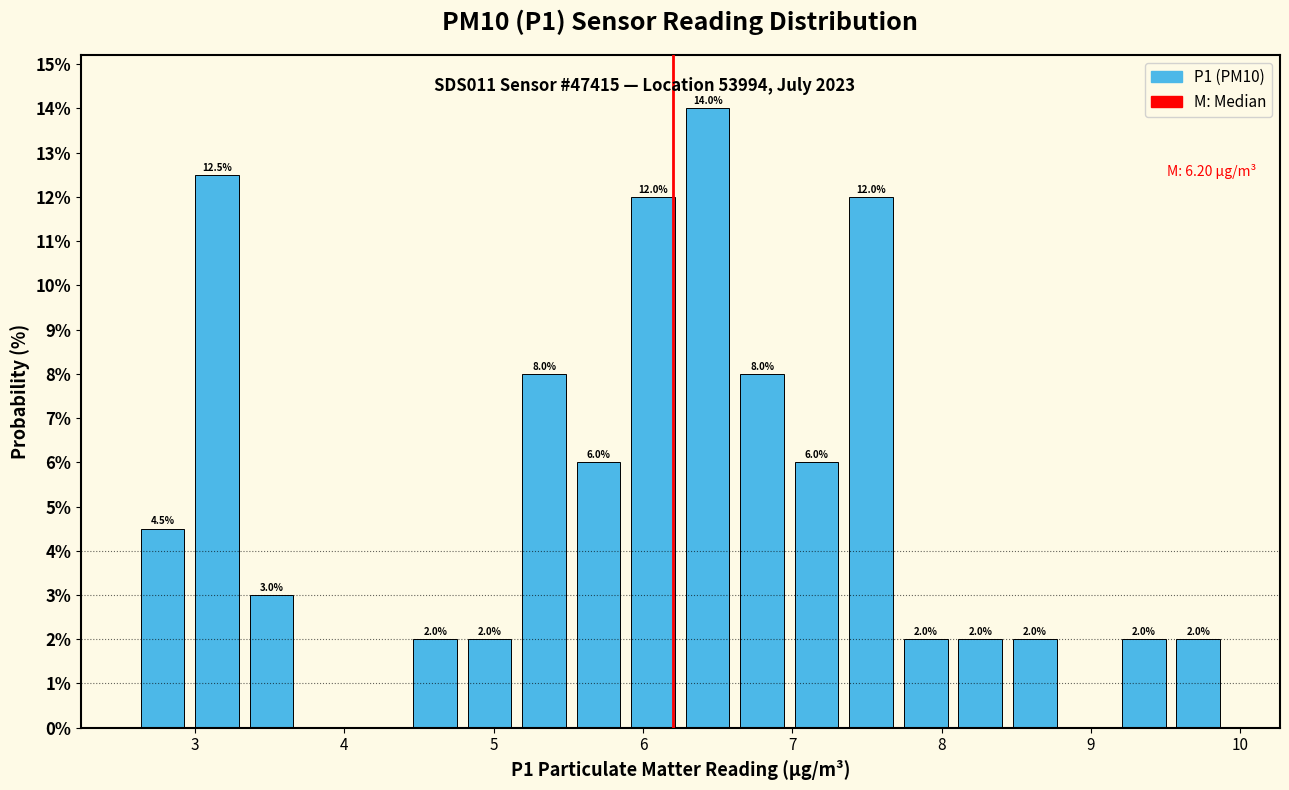

Around what value on the x-axis is the tallest bar? Give the approximate position of its centre, as read against the axis.

6.4